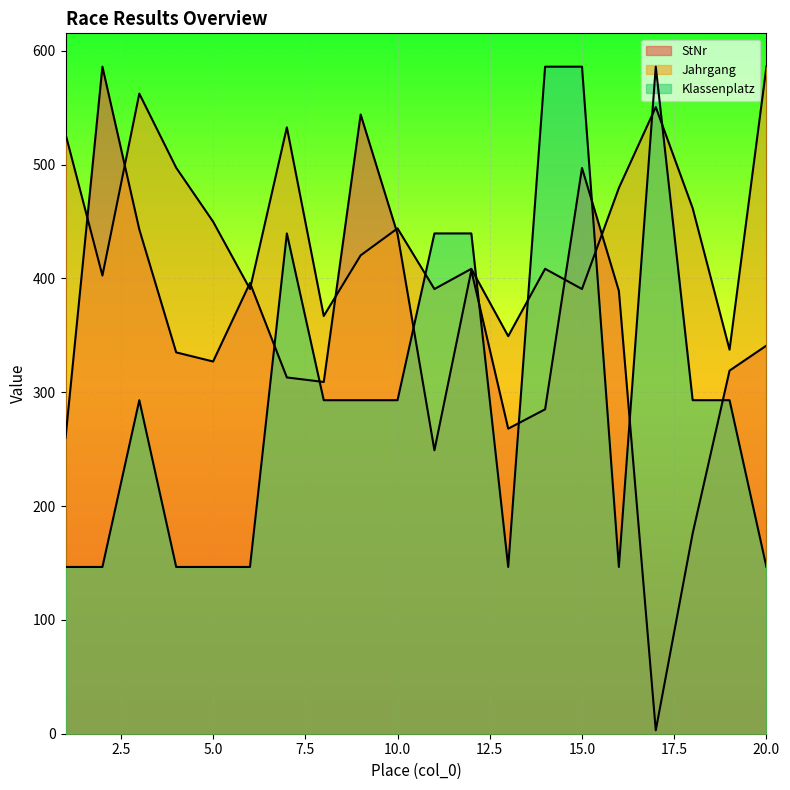

Reading left to right, extract all data points from this chart.

StNr: 1=260.0	2=586.0	3=443.0	4=335.0	5=327.0	6=396.0	7=313.0	8=309.0	9=544.0	10=439.0	11=249.0	12=407.0	13=268.0	14=285.0	15=497.0	16=389.0	17=3.0	18=176.0	19=319.0	20=341.0
Jahrgang: 1=526.8	2=402.5	3=562.3	4=497.2	5=449.9	6=390.7	7=532.7	8=367.0	9=420.3	10=443.9	11=390.7	12=408.4	13=349.2	14=408.4	15=390.7	16=479.5	17=550.5	18=461.7	19=337.4	20=586.0
Klassenplatz: 1=146.5	2=146.5	3=293.0	4=146.5	5=146.5	6=146.5	7=439.5	8=293.0	9=293.0	10=293.0	11=439.5	12=439.5	13=146.5	14=586.0	15=586.0	16=146.5	17=586.0	18=293.0	19=293.0	20=146.5